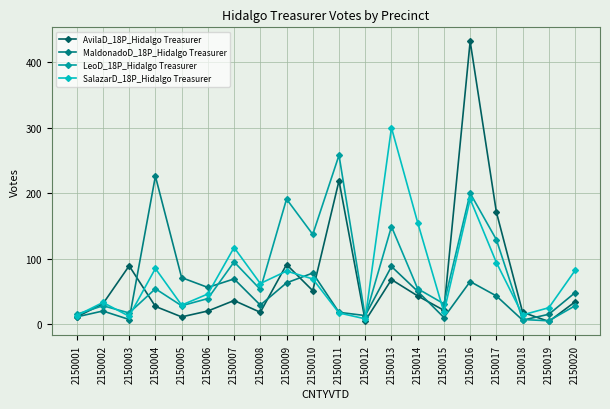

Which series changed the most between 2150002 and 2150013?

SalazarD_18P_Hidalgo Treasurer